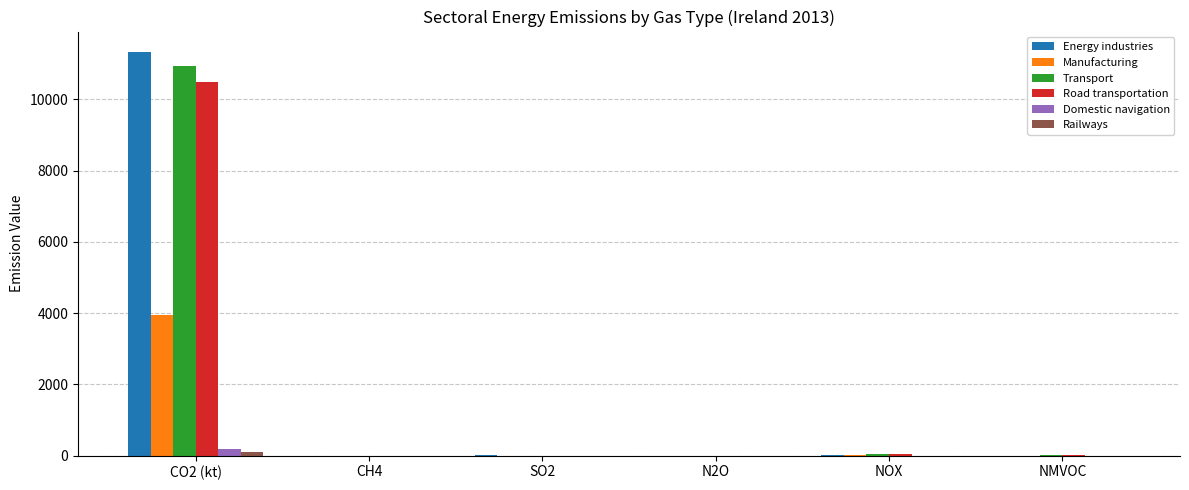

At which label is Transport closest to 5469?

NOX